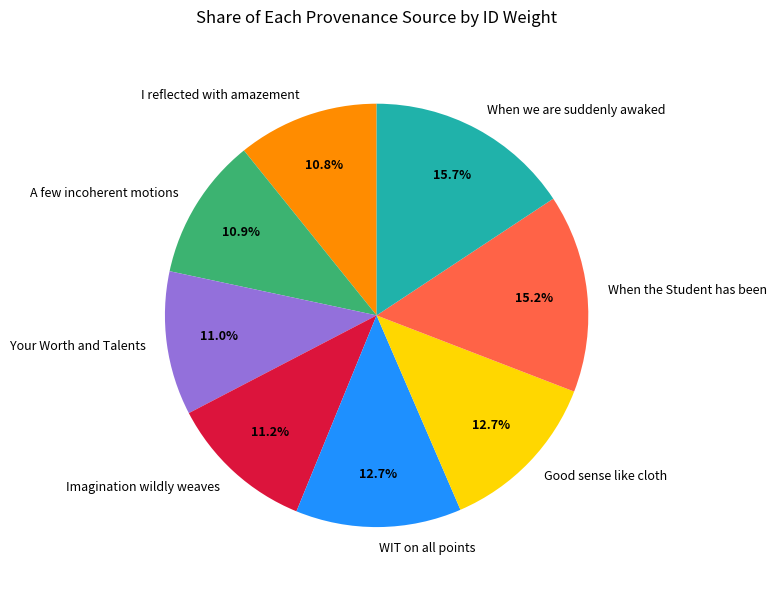

What is the largest slice in the pie chart?

When we are suddenly awaked